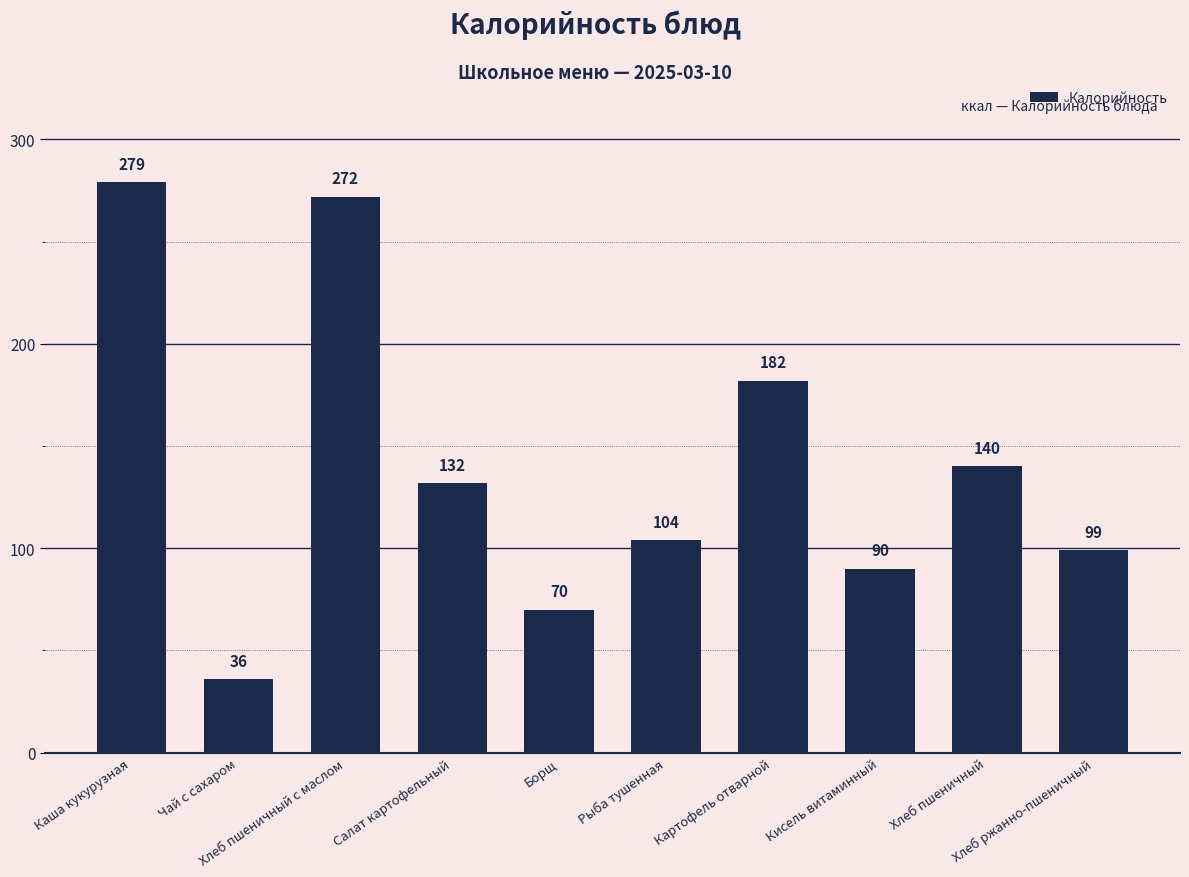

The value at Хлеб ржанно-пшеничный is 27. True or false?

False